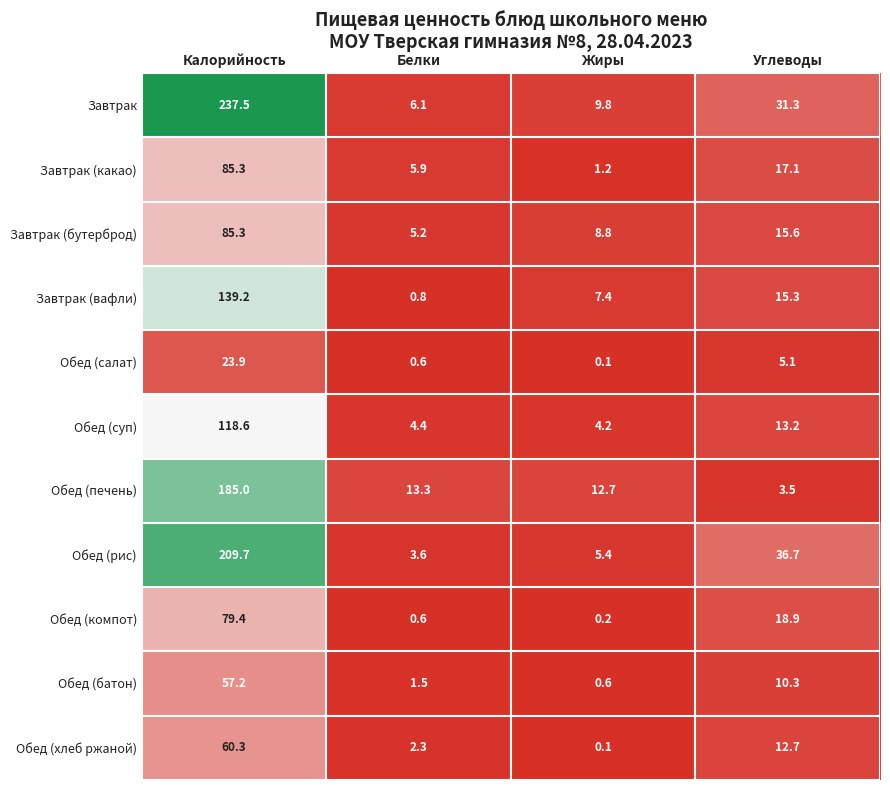

Rank the series at Углеводы from lowest to highest value.

Обед (печень), Обед (салат), Обед (батон), Обед (хлеб ржаной), Обед (суп), Завтрак (вафли), Завтрак (бутерброд), Завтрак (какао), Обед (компот), Завтрак, Обед (рис)